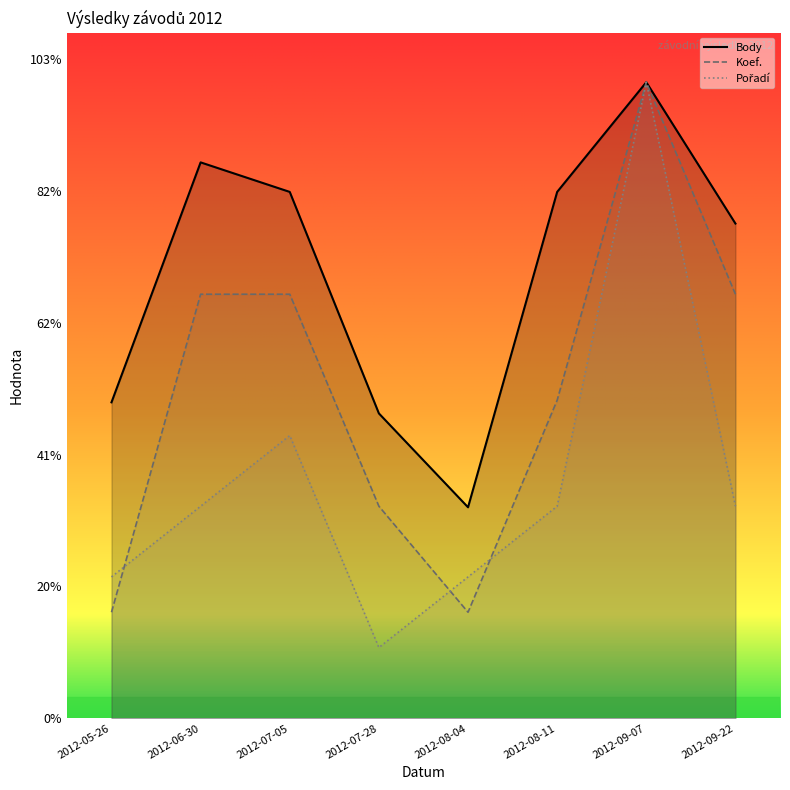

Count the number of data series in this chart.

3